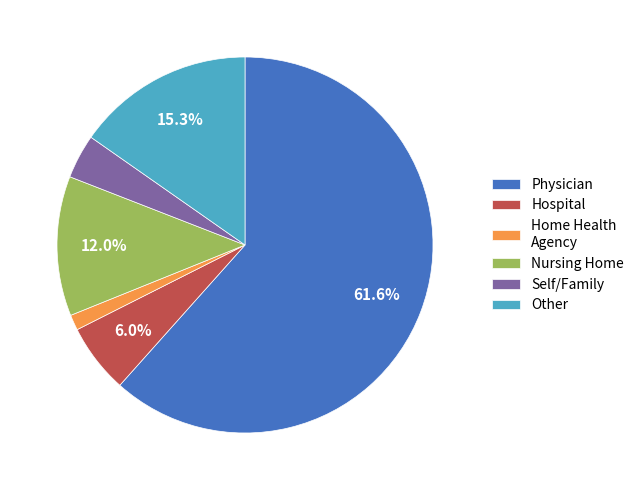

Combined, do Self/Family and Hospital account for over 50%?

No